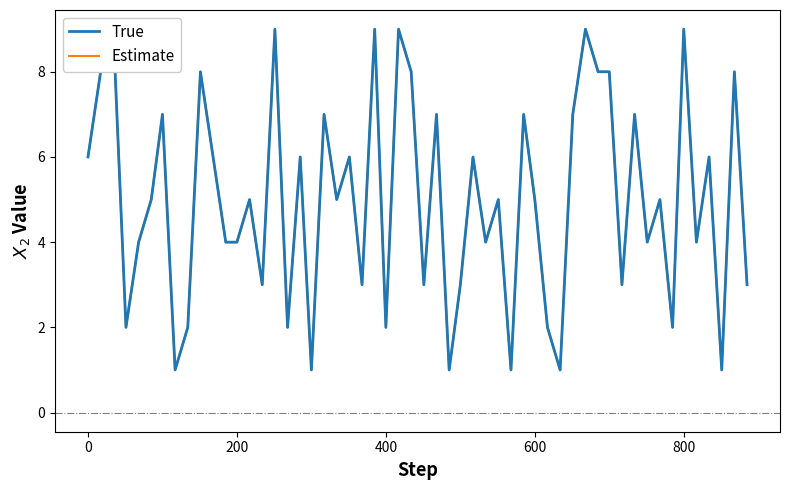

What is the highest value of the True series?

9